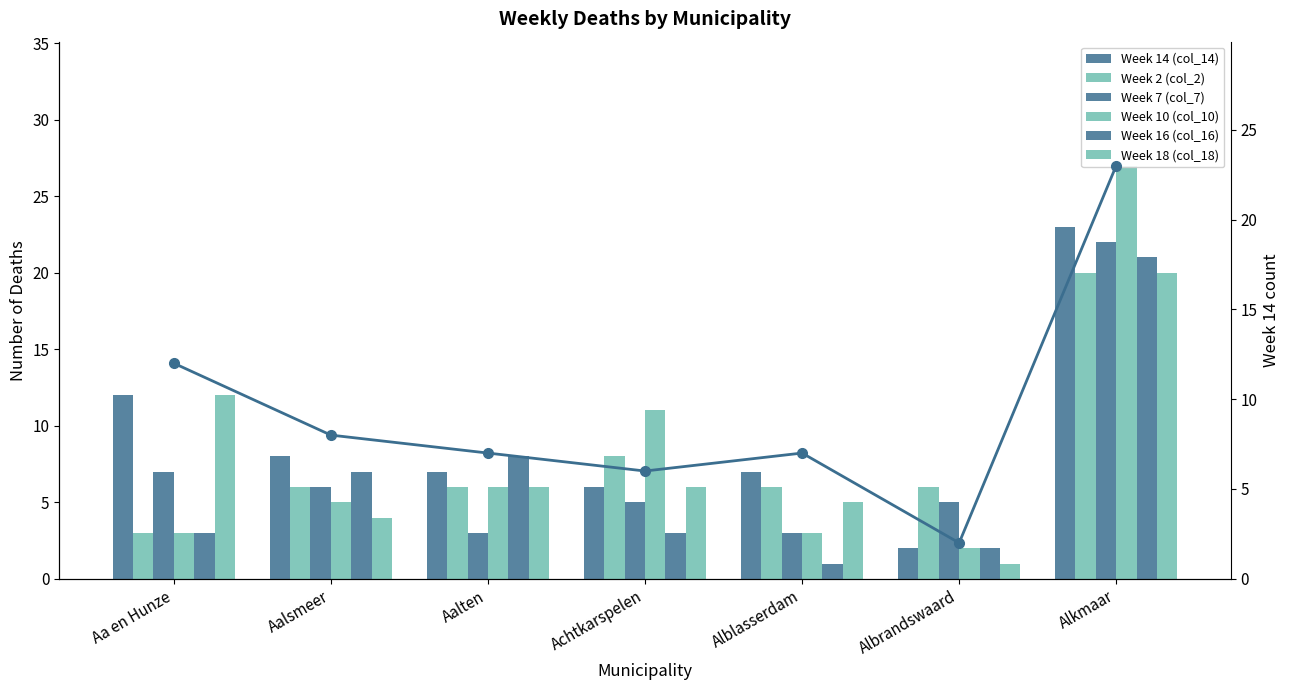

Which label corresponds to the largest value in the chart?

Alkmaar